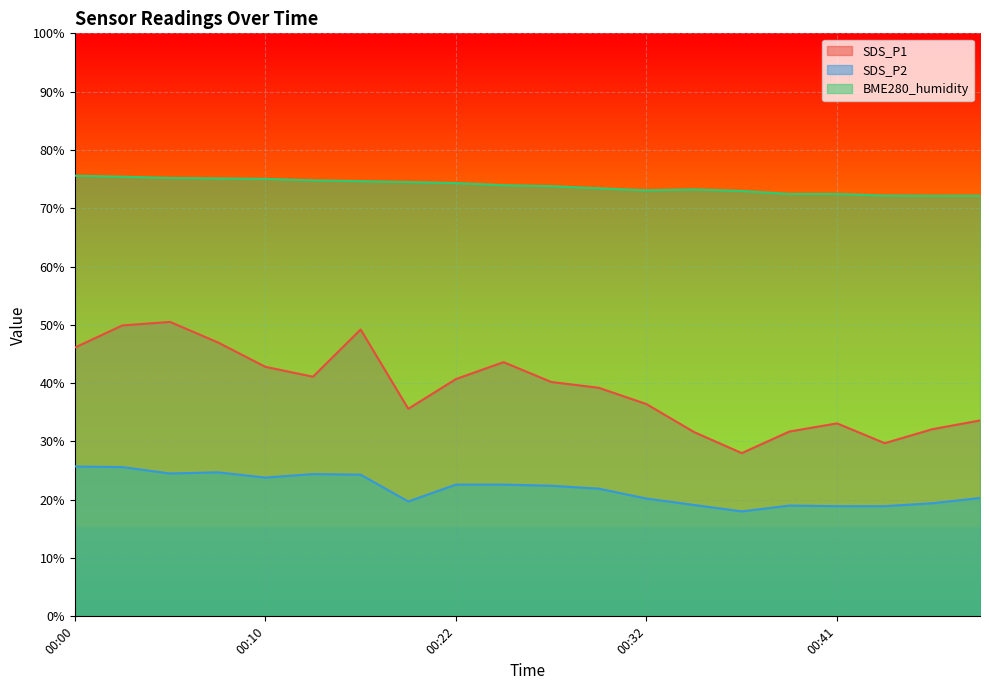

Which series has the largest total across all categories?

BME280_humidity